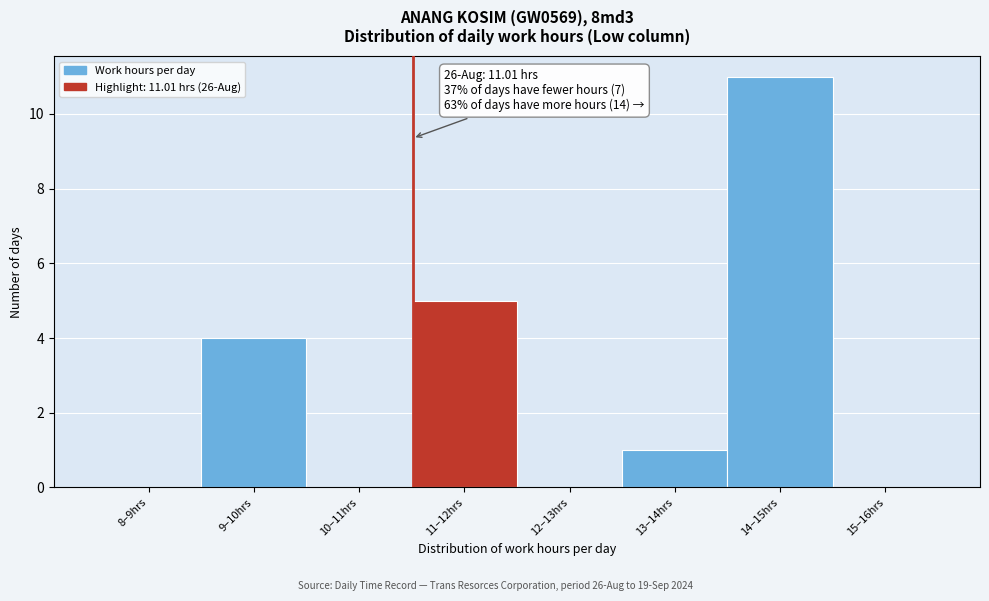

Reading right to left, list all the values displayed in this chart.

15–16hrs=0	14–15hrs=11	13–14hrs=1	12–13hrs=0	11–12hrs=5	10–11hrs=0	9–10hrs=4	8–9hrs=0